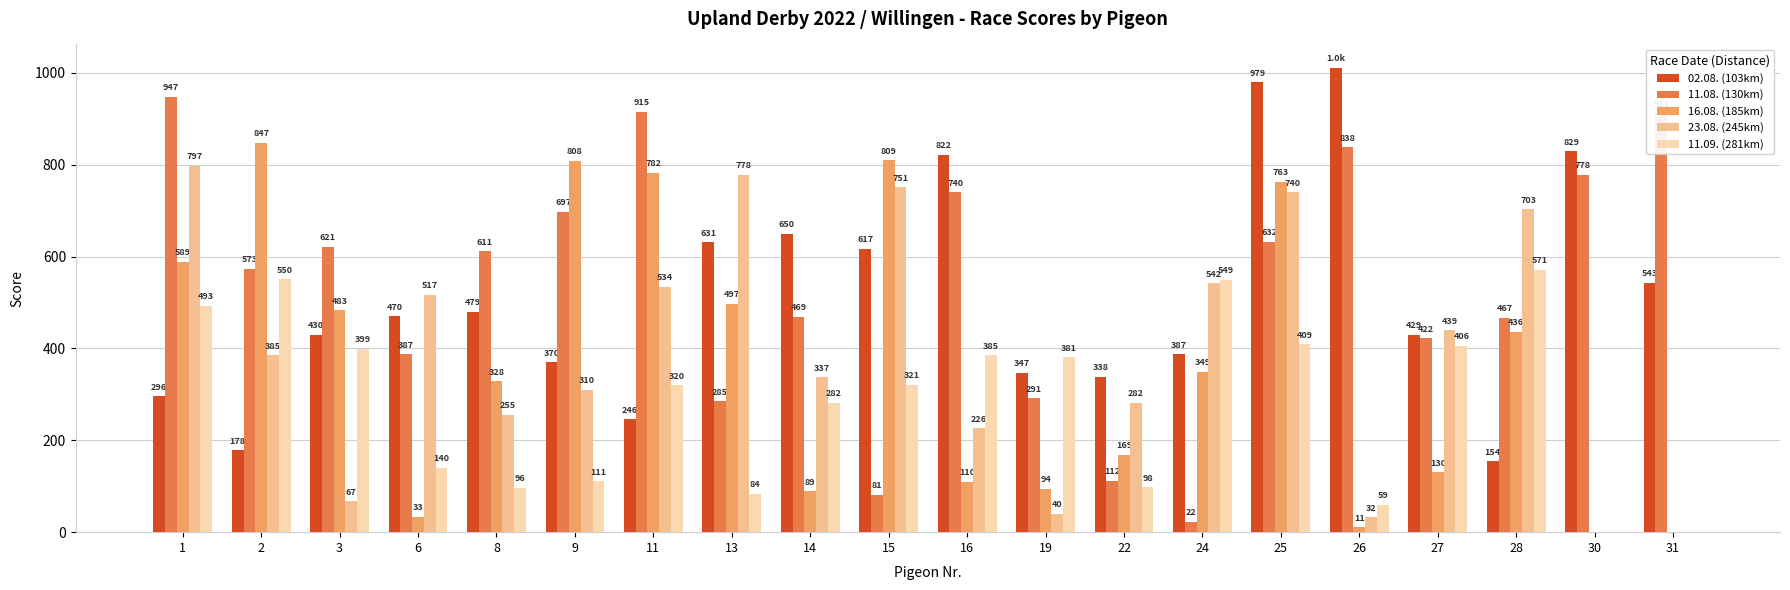

Is it true that 23.08. (245km) equals 255 at 8?

True